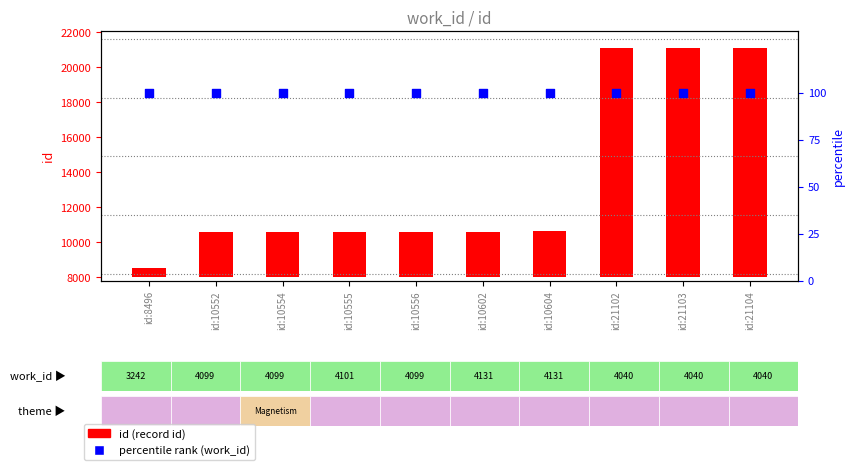

Which series has the widest spread of Y values?

id (record id)